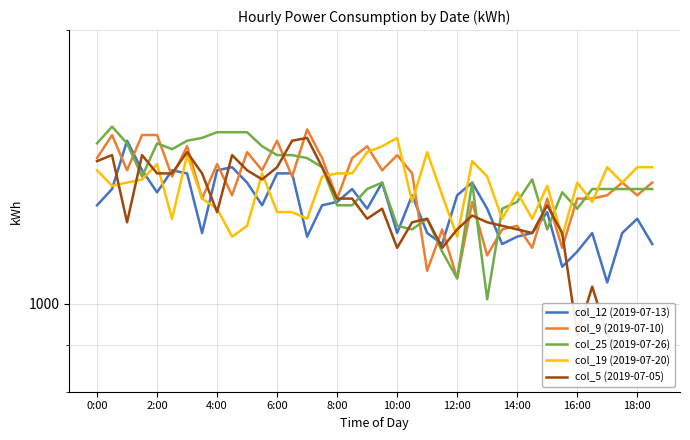

How many values in the col_9 (2019-07-10) series exceed 1380?

17